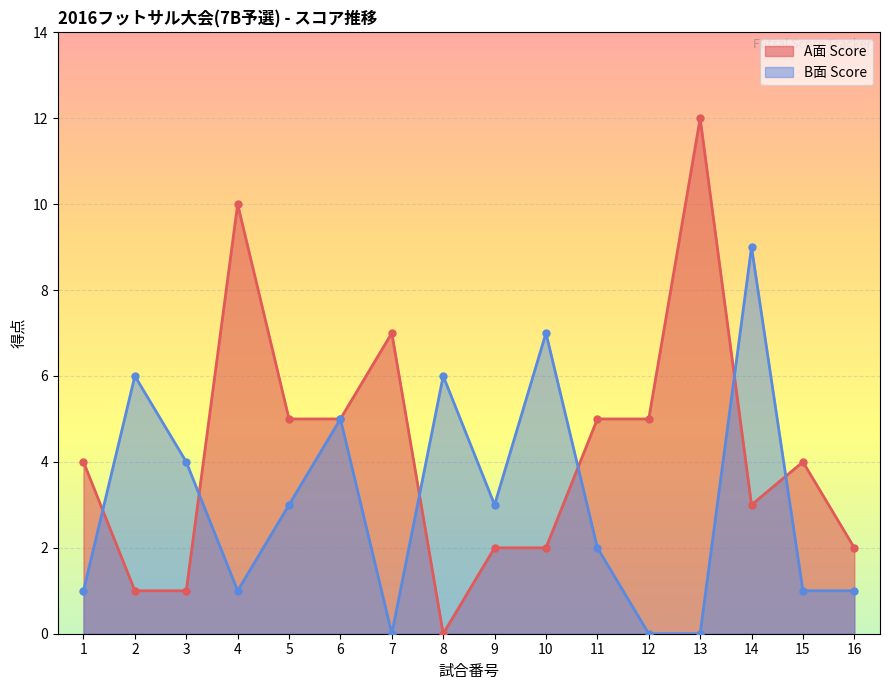

What is the difference between the second highest and minimum values in the B面 Score series?

7